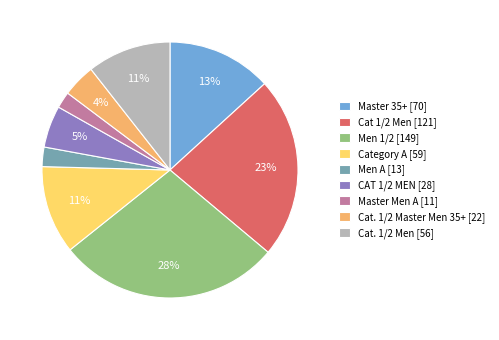

What is the largest slice in the pie chart?

Men 1/2